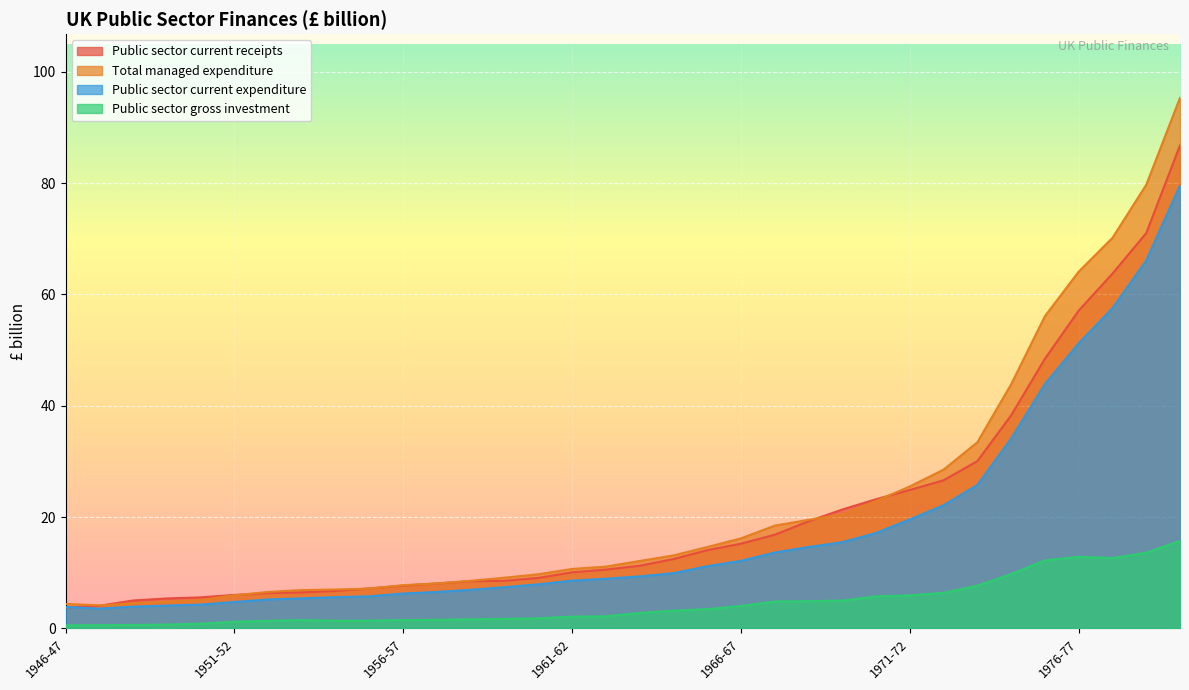

Is it true that Public sector gross investment equals 4.0 at 1963-64?

False